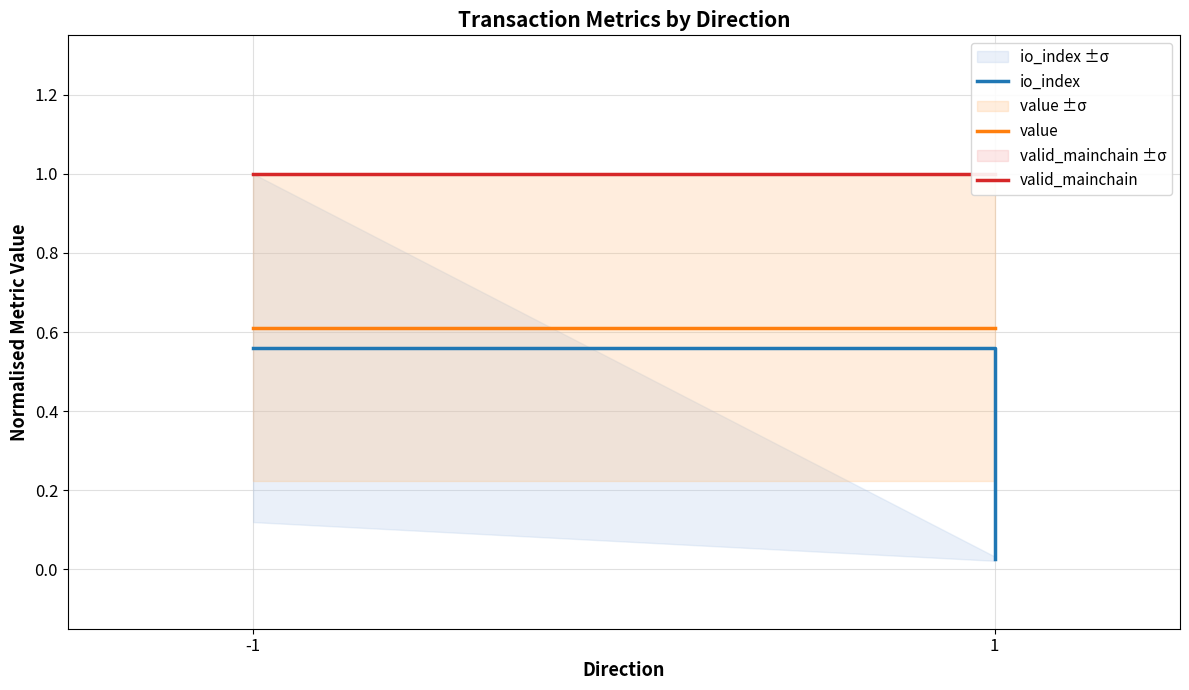

What is the total value across all series at 1?

1.6